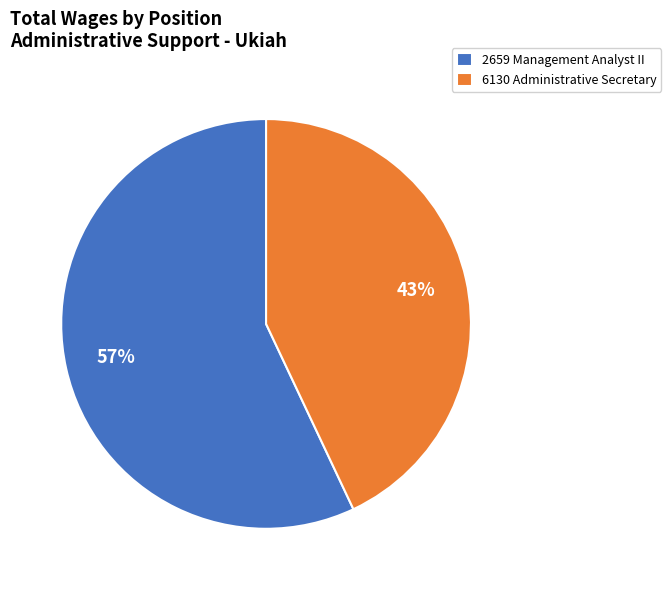

To the nearest percent, what portion does 2659 Management Analyst II represent?

57%